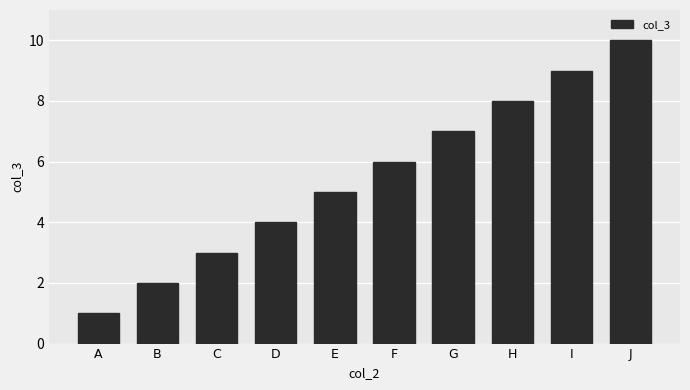

What is the change in value from A to D?

+3